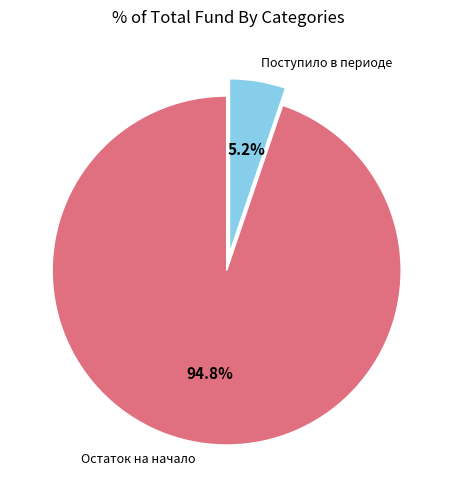

Does any single category account for the majority?

Yes